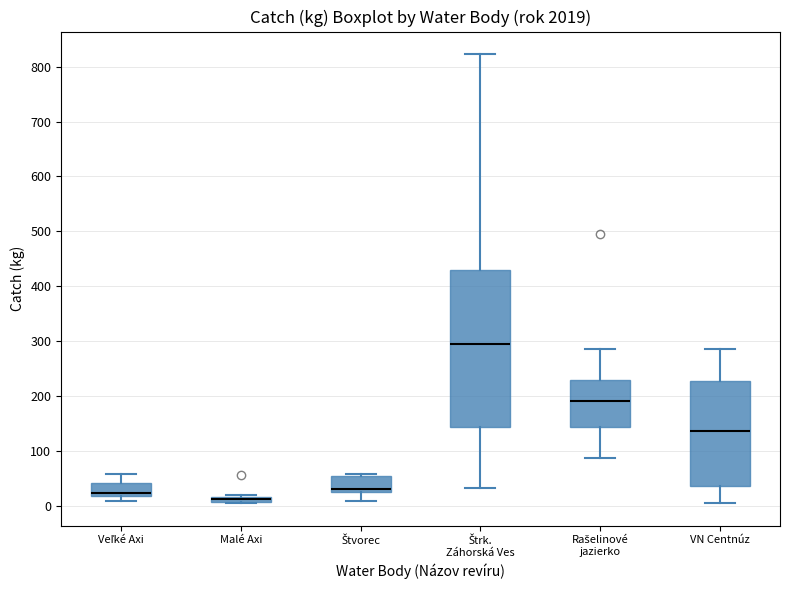

Which box's median line is the lowest?

Malé Axi